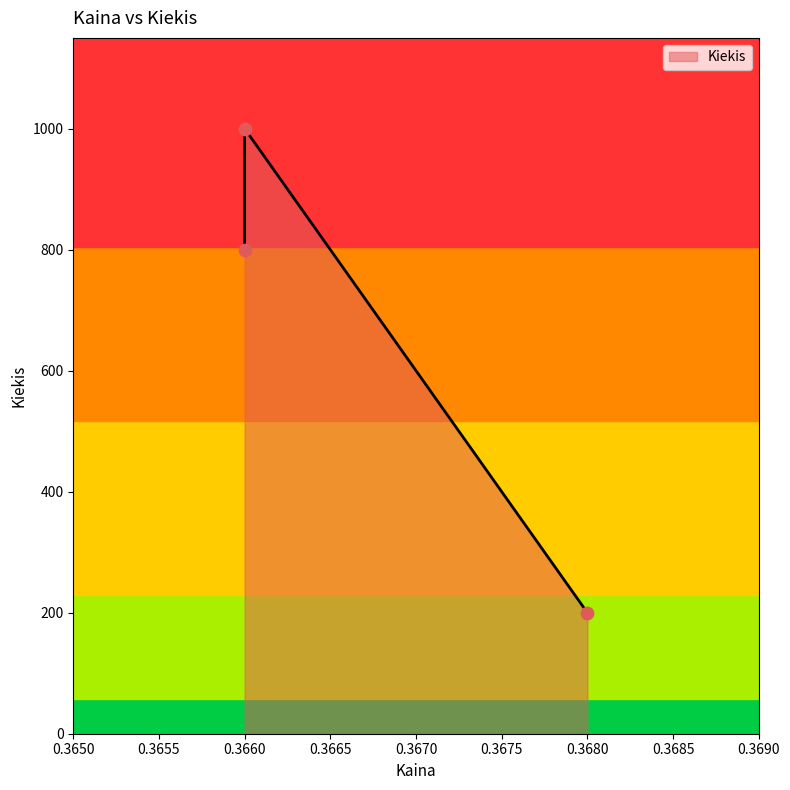

What is the change in value from 0.366 to 0.368?

-600